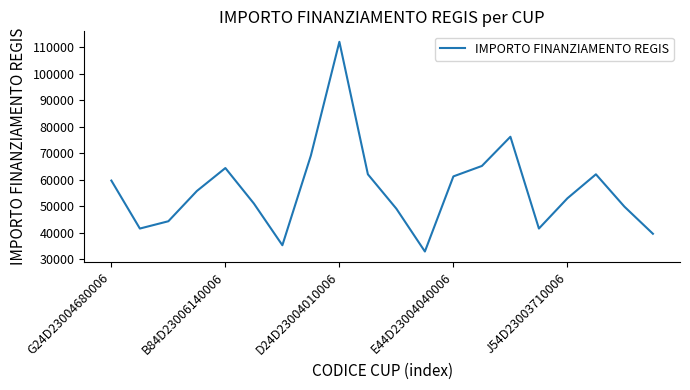

What is the difference between the maximum and minimum values?

78953.6